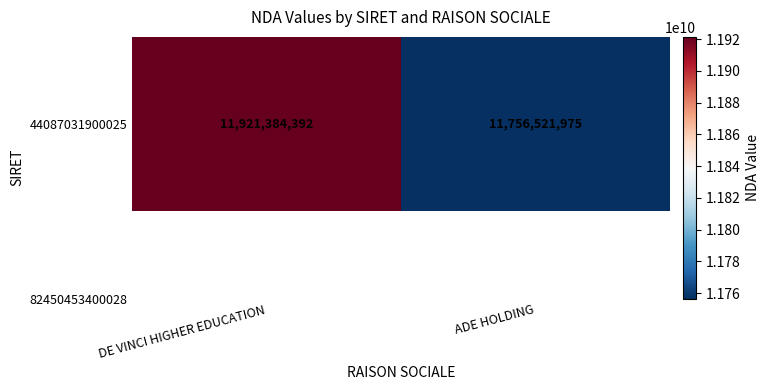

What is the difference between the maximum and minimum values?

164862417